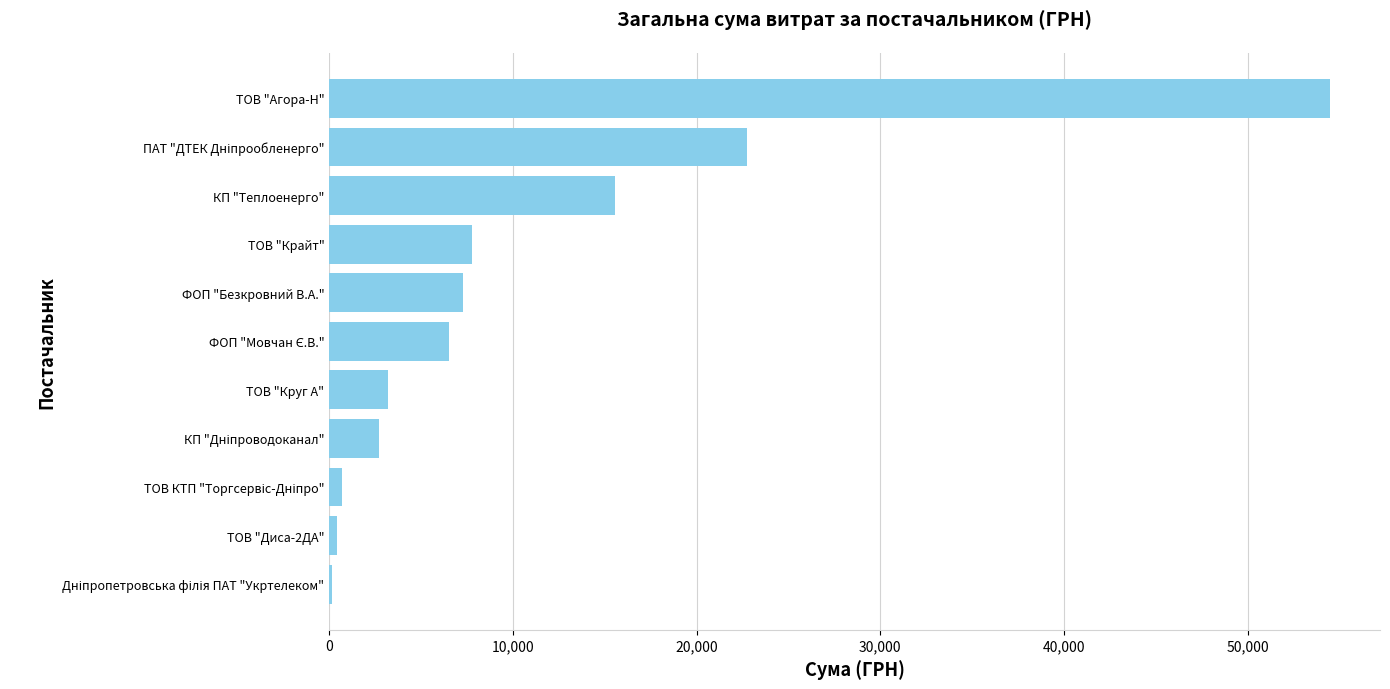

What is the sum of all values?

121569.8